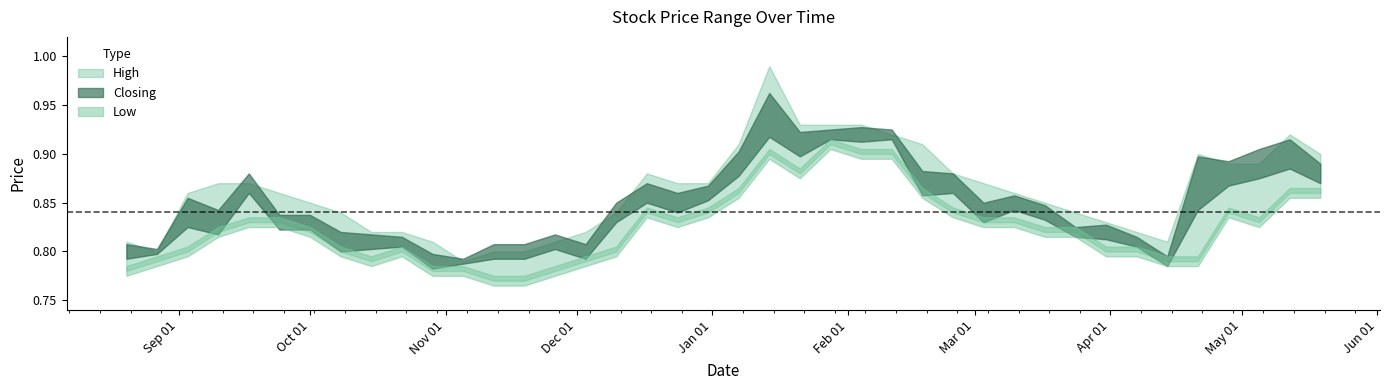

What position from the right is 24/12/2023?

19